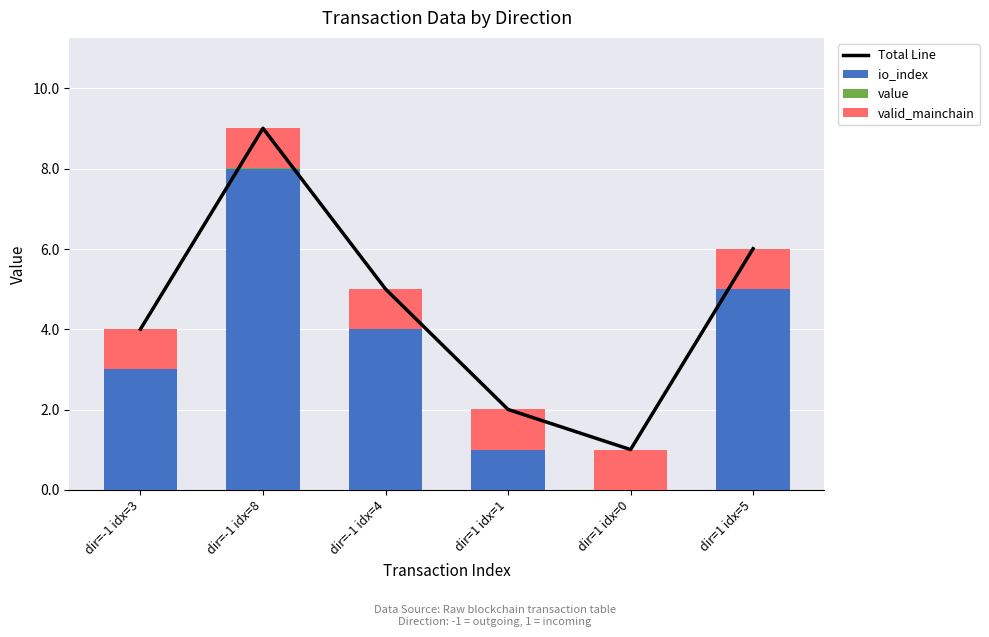

True or false: value has a value of 0.0 at dir=-1 idx=8.

True